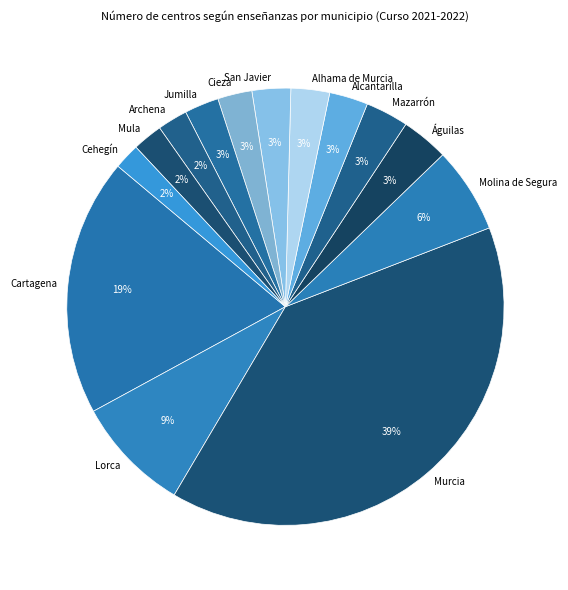

The Águilas slice represents 13% of the pie. True or false?

False